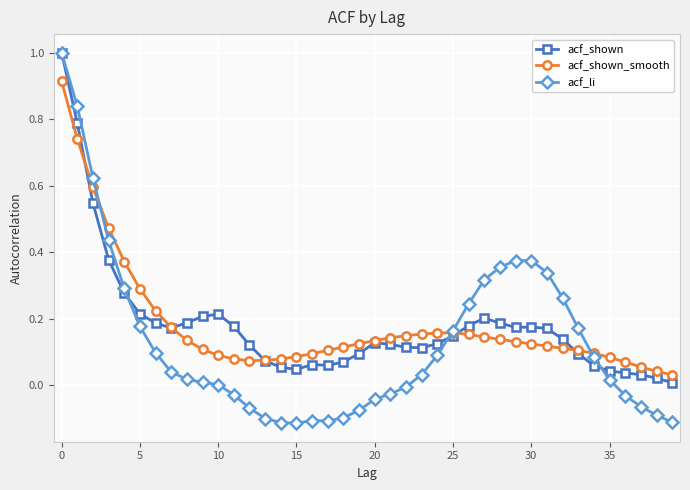

What is the greatest value displayed?

1.0